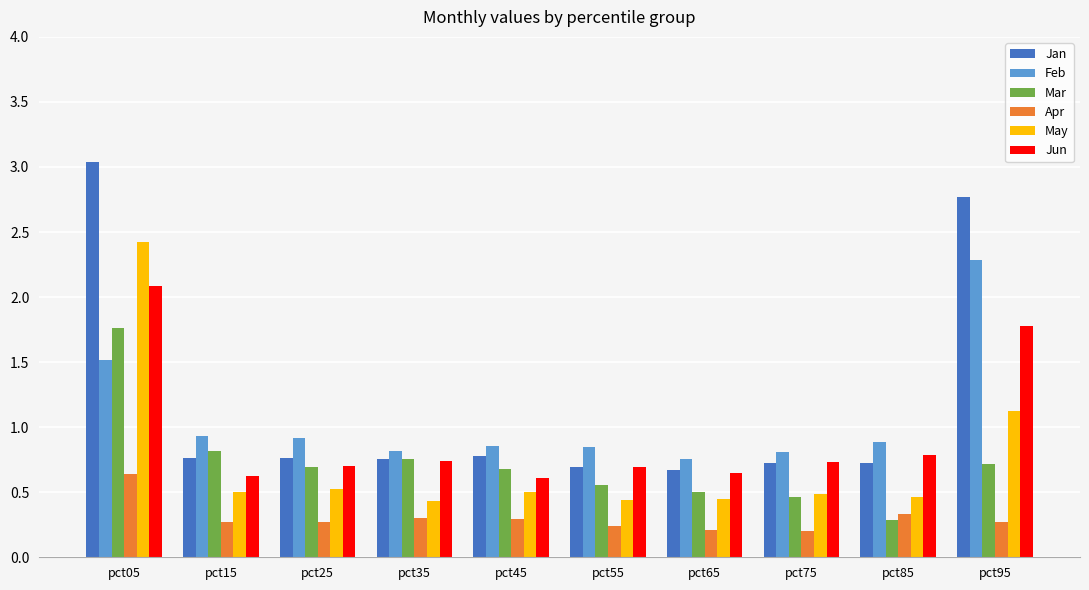

How many bars are there in each group?

6